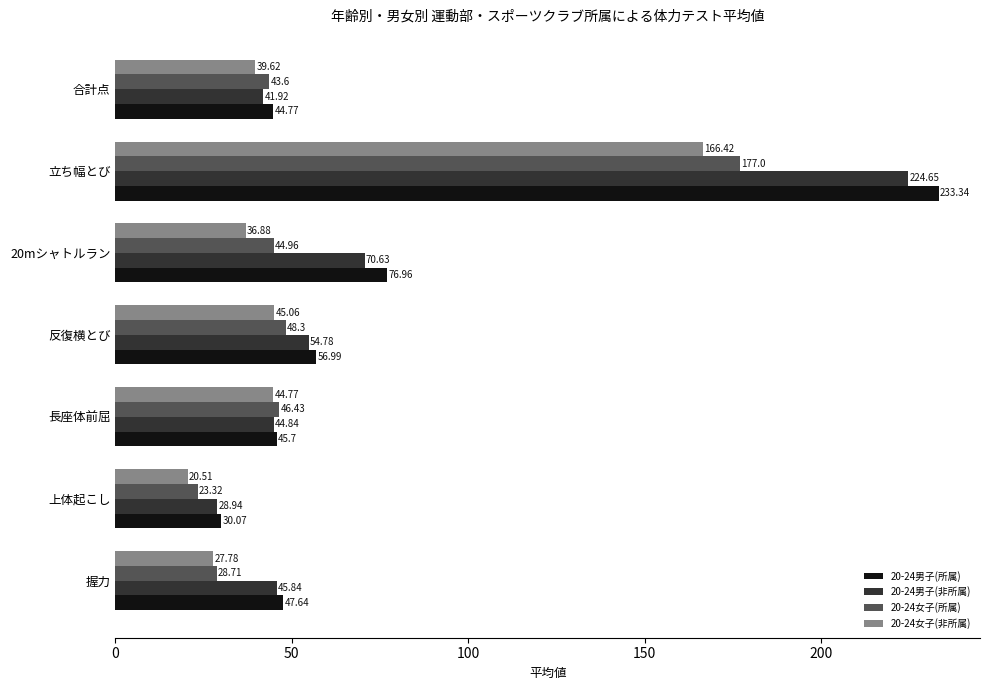

List the series in order of their peak value, lowest first.

20-24女子(非所属), 20-24女子(所属), 20-24男子(非所属), 20-24男子(所属)